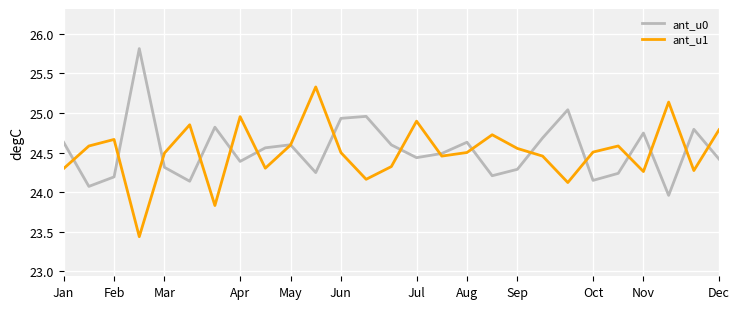

What is the maximum value shown in the chart?

25.8